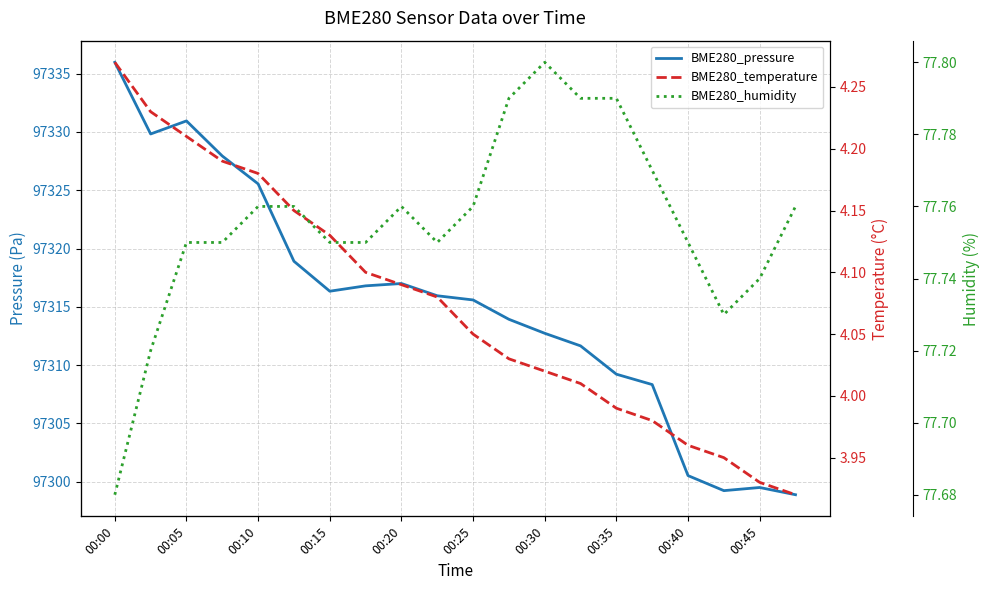

True or false: BME280_humidity and BME280_temperature cross at least once.

False